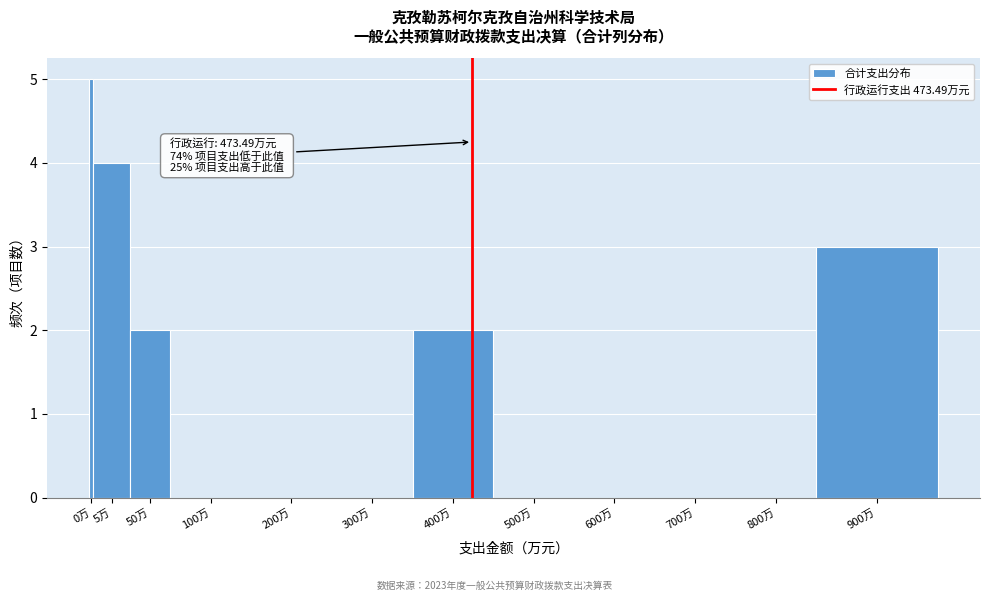

Reading right to left, extract all data points from this chart.

900万=3	800万=0	700万=0	600万=0	500万=0	400万=2	300万=0	200万=0	100万=0	50万=2	5万=4	0万=5